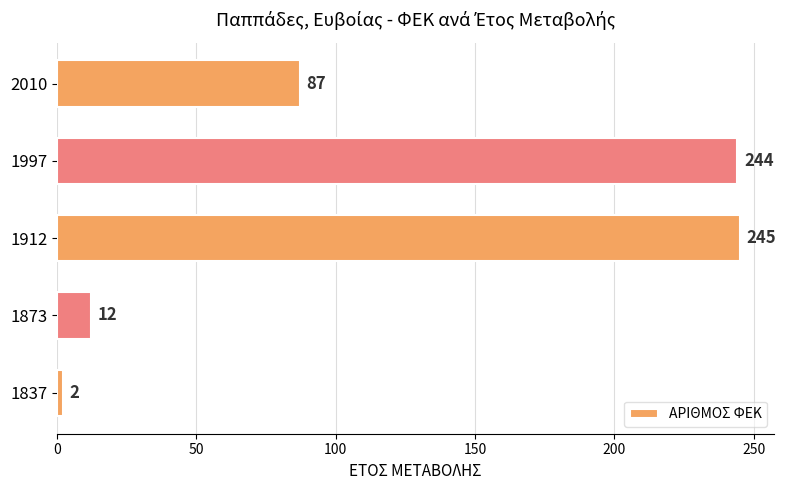

Reading top to bottom, what are all the values shown in this chart?

87	244	245	12	2